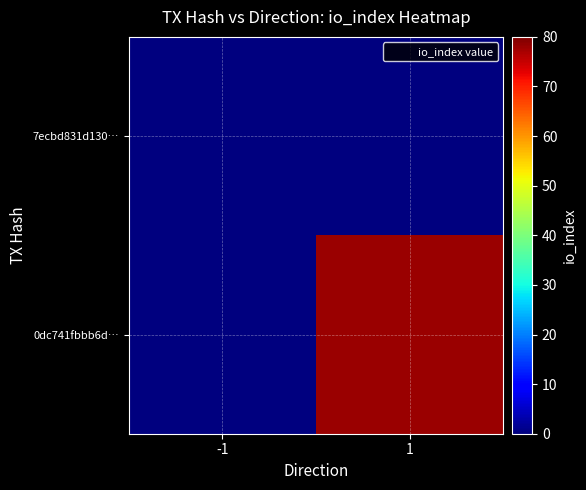

List the series in order of their overall mean, lowest first.

7ecbd831d130…, 0dc741fbbb6d…